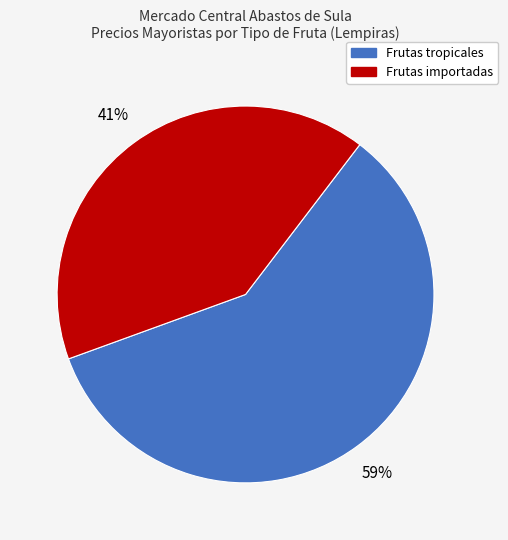

Approximately how many times larger is the value at Frutas importadas compared to Frutas tropicales?

0.7